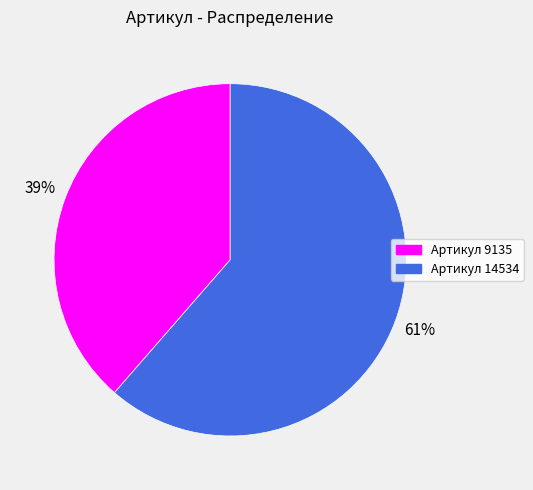

Count the number of slices in the pie.

2